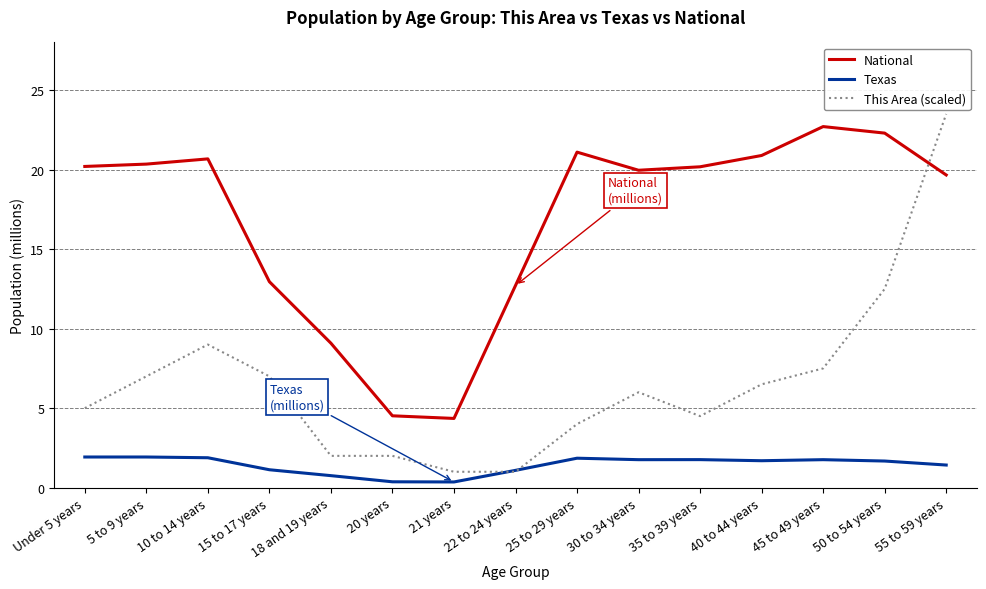

Where does the This Area (scaled) series first go above 6?

5 to 9 years